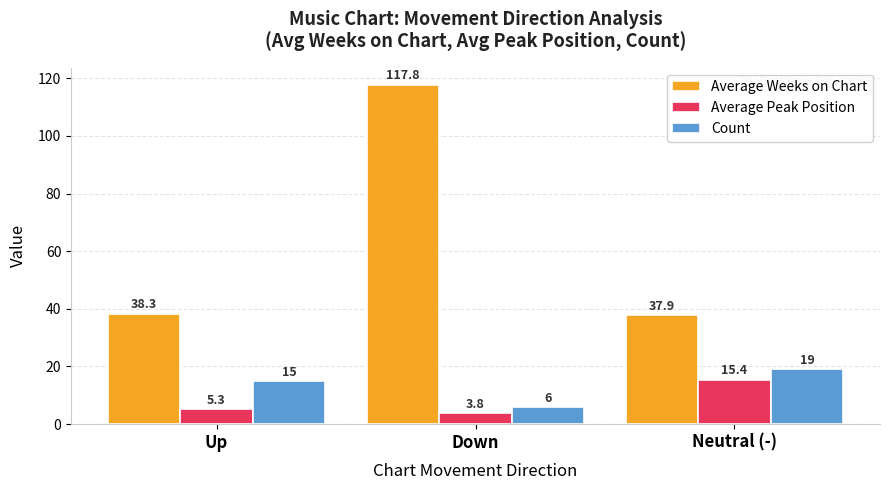

How many groups of bars are there?

3